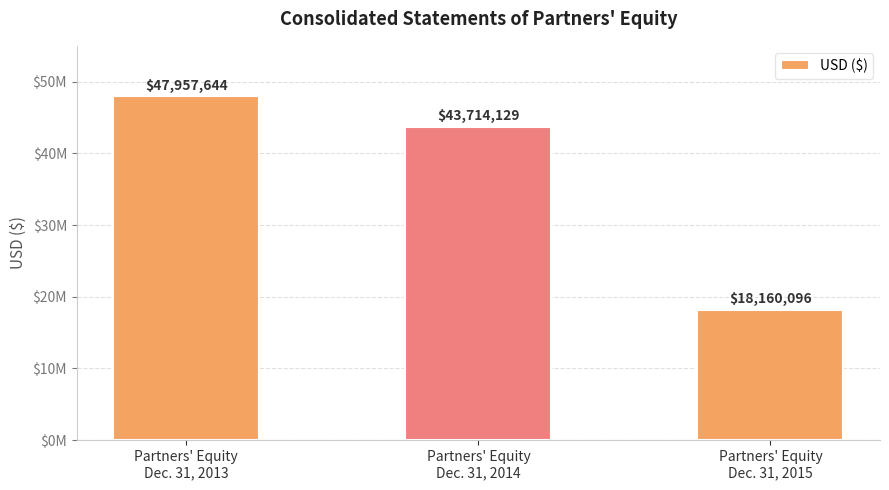

Rank the categories by value from highest to lowest.

Partners' Equity
Dec. 31, 2013, Partners' Equity
Dec. 31, 2014, Partners' Equity
Dec. 31, 2015